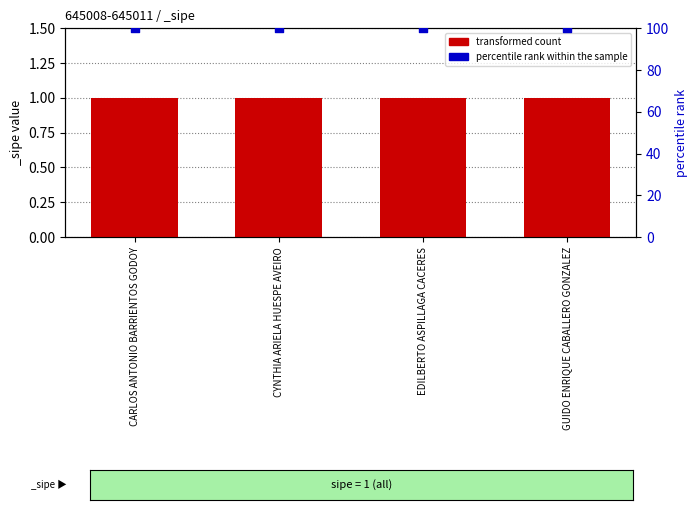

At which category is the sum across all series the highest?

CARLOS ANTONIO BARRIENTOS GODOY